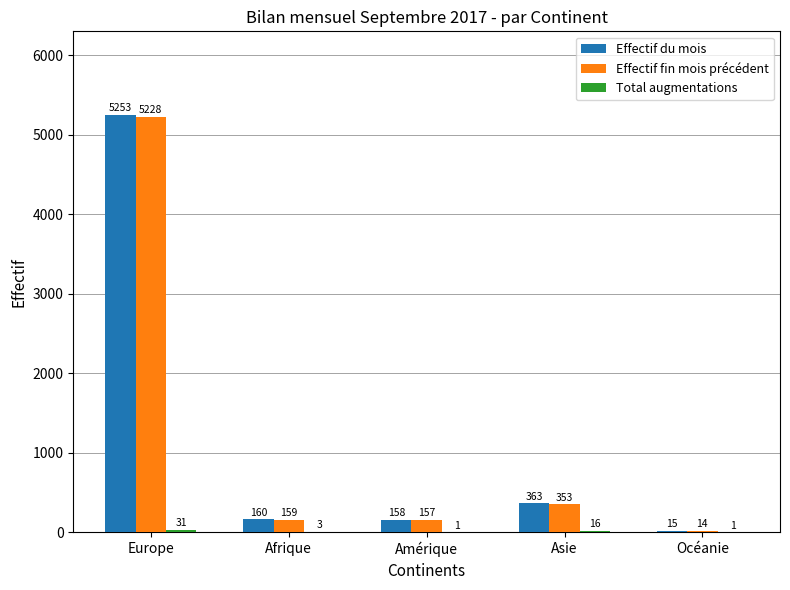

What is the sum of all Effectif du mois values?

5949